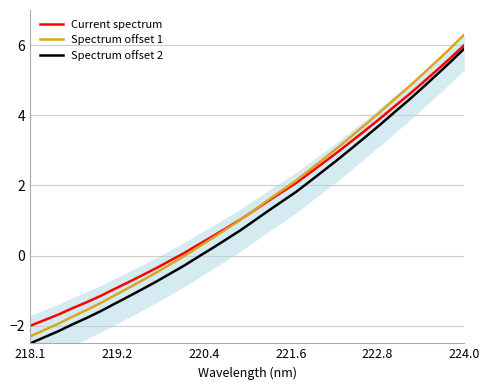

True or false: Spectrum offset 2 and Current spectrum intersect in this chart.

False